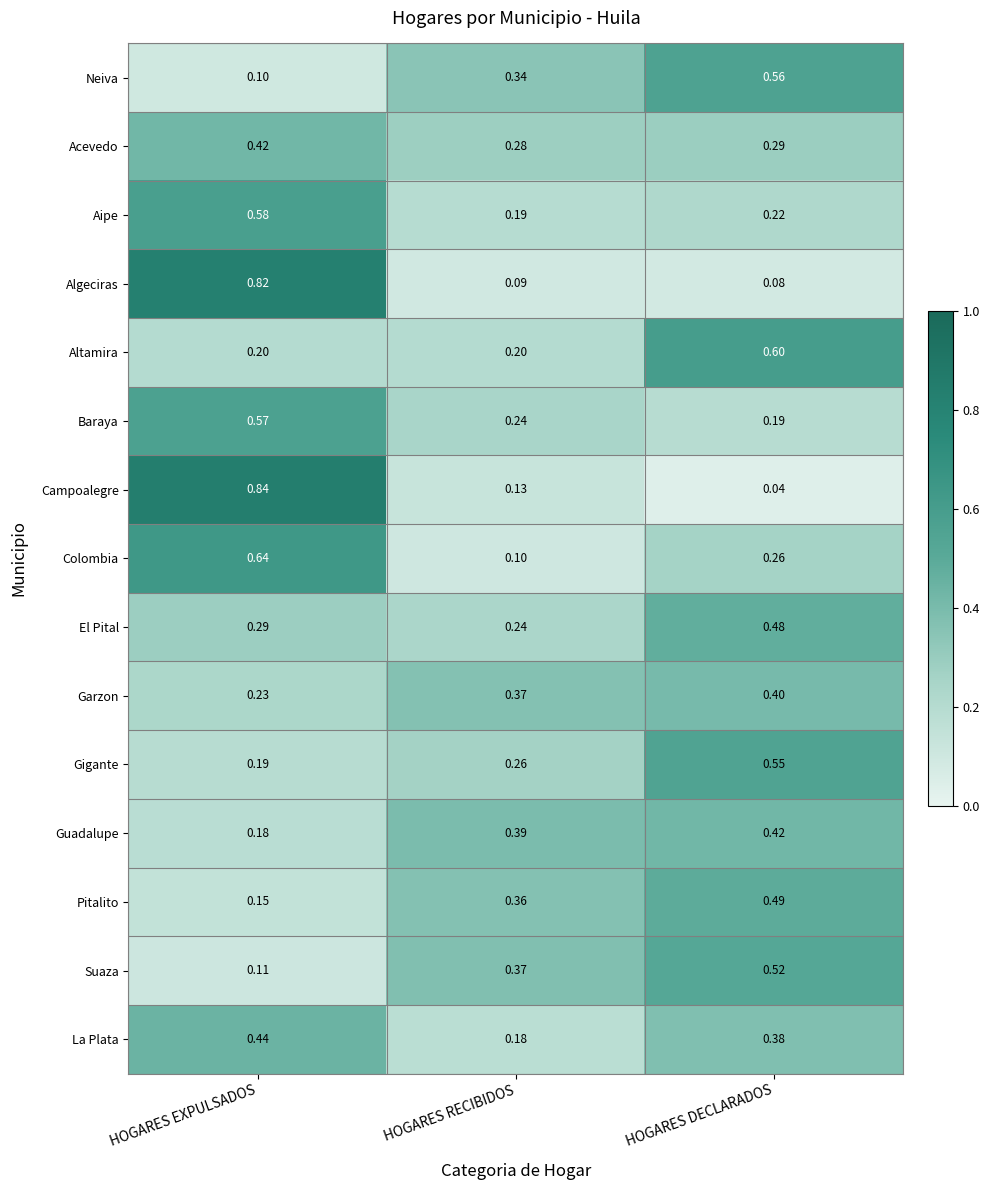

Is the value of La Plata at HOGARES EXPULSADOS greater than the value of Campoalegre at HOGARES RECIBIDOS?

Yes